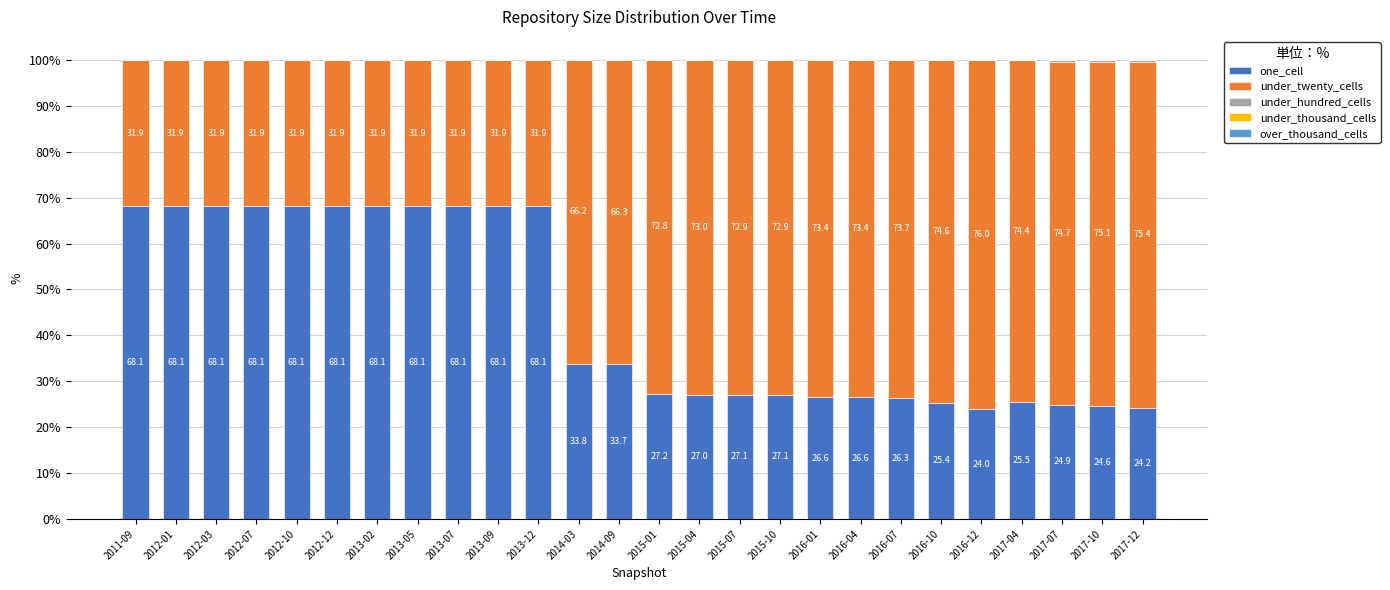

What is the highest value of the one_cell series?

68.1